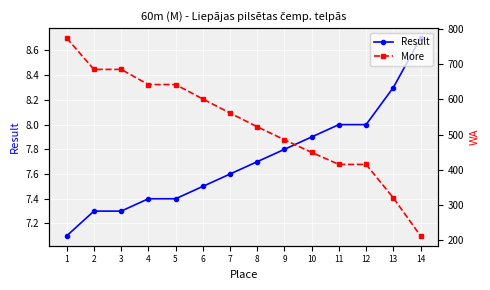

What is the sum of all More values?

7408.0